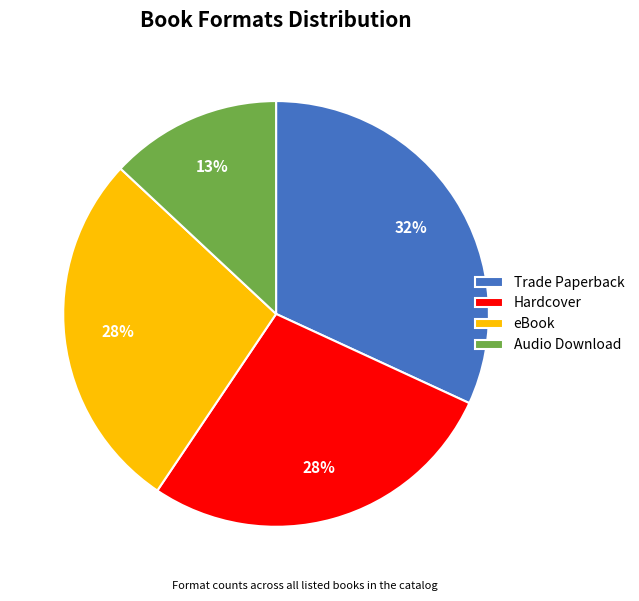

What percentage is the Audio Download slice, to the nearest percent?

13%